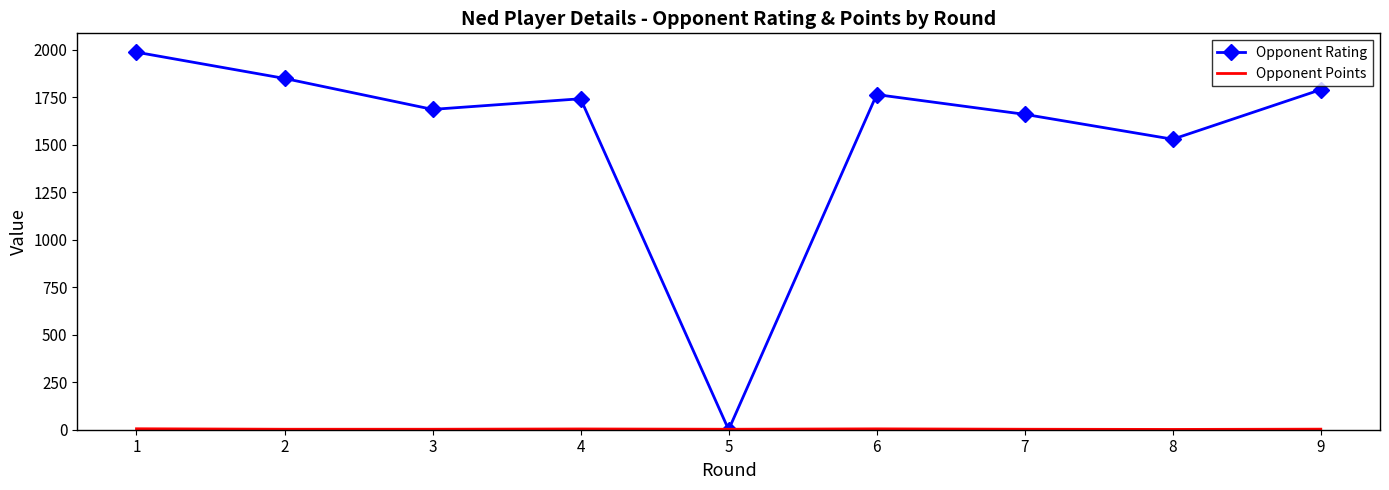

How many series are shown in this chart?

2